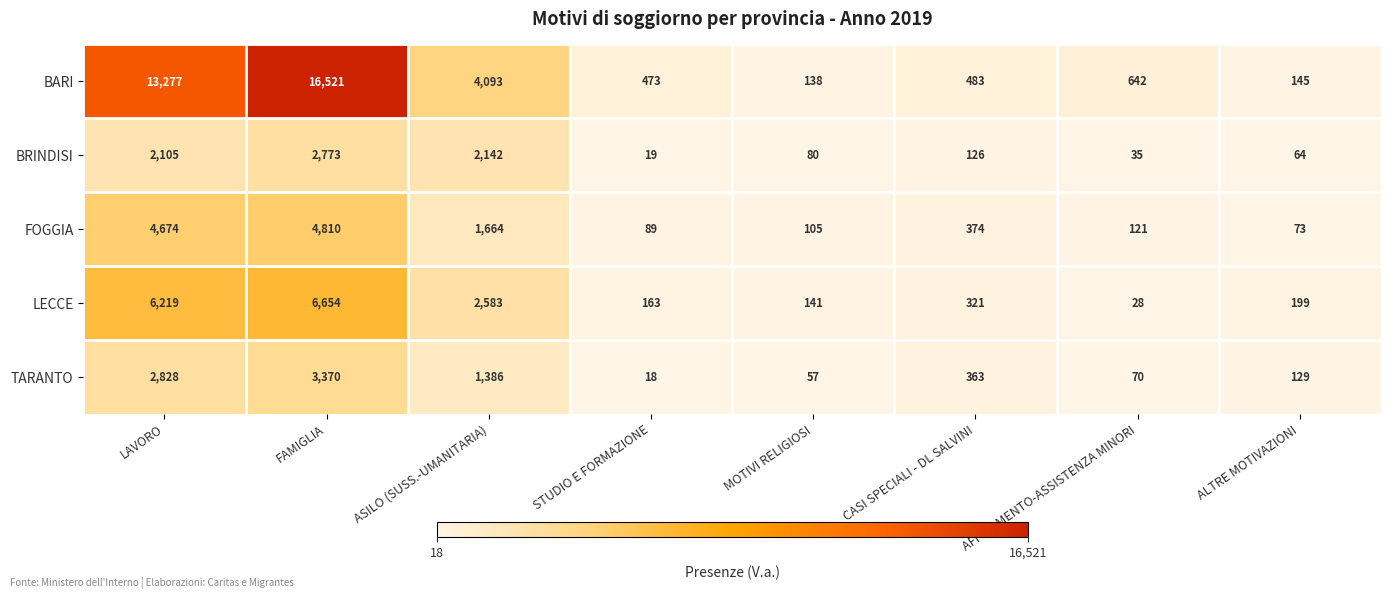

List the series in order of their peak value, highest first.

BARI, LECCE, FOGGIA, TARANTO, BRINDISI